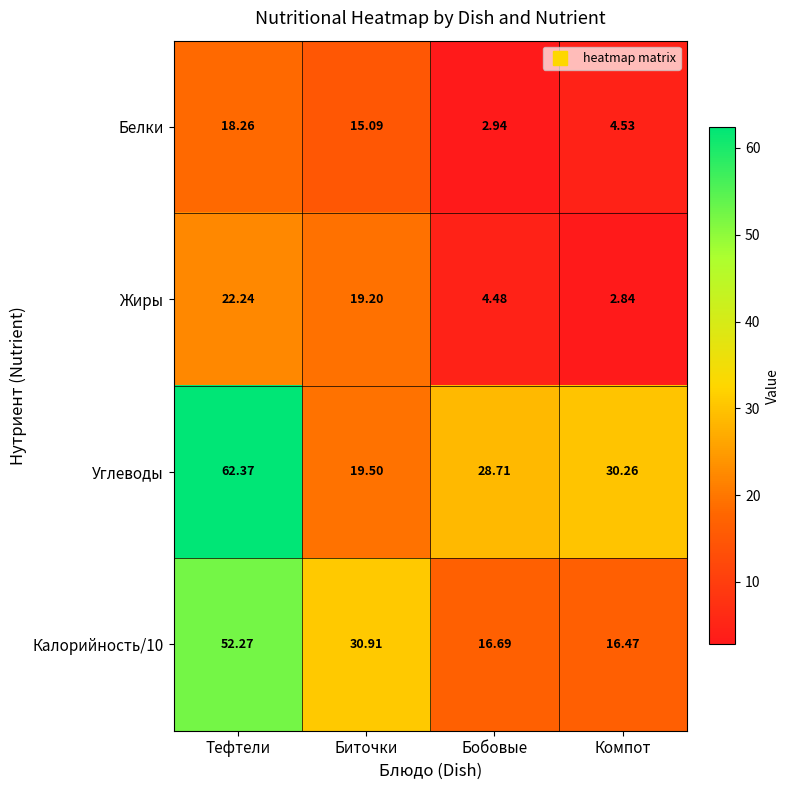

At how many categories does at least one series exceed 36?

1